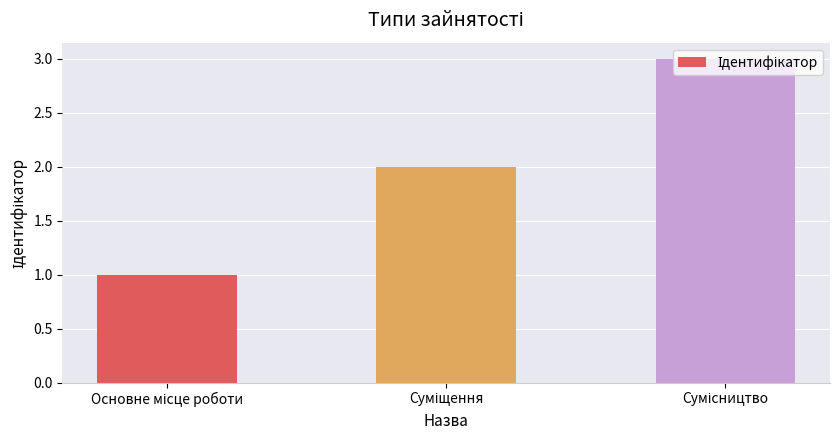

Count the values in the range 1 to 3.

3